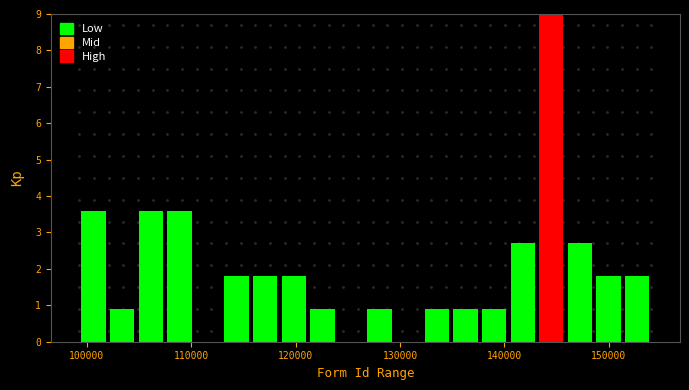

Around what value on the x-axis is the tallest bar? Give the approximate position of its centre, as read against the axis.

144000